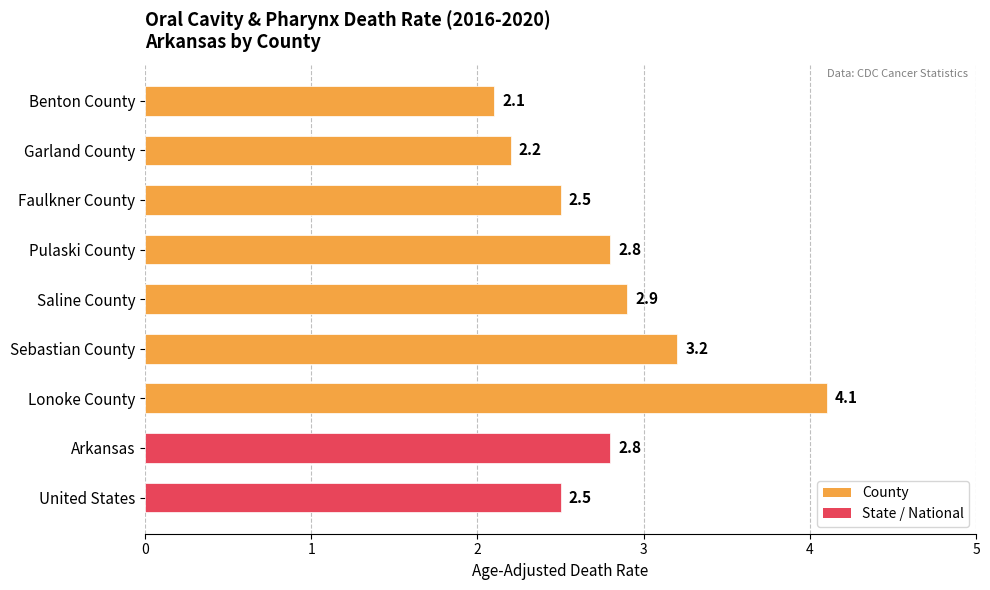

What position from the top is Sebastian County?

6